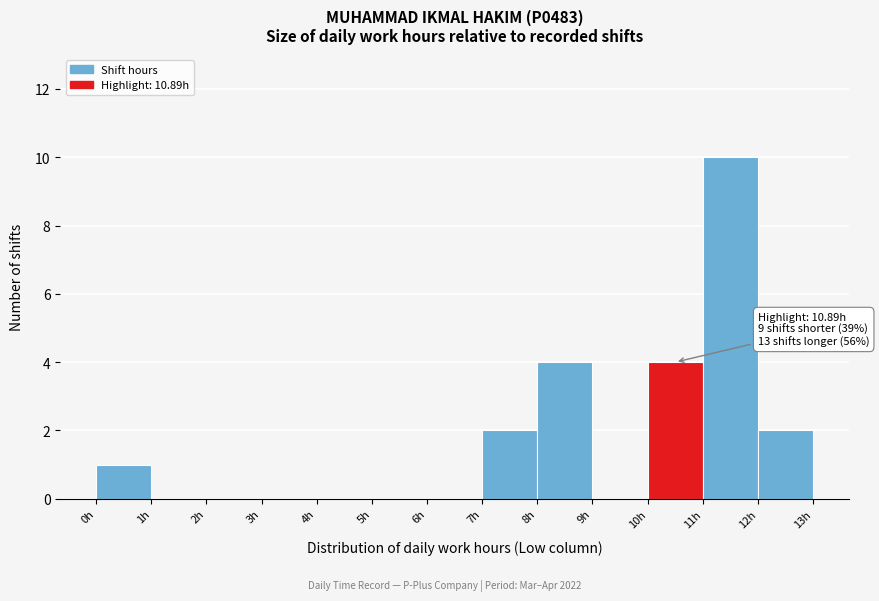

Over which range of the x-axis is the bar tallest?

11 to 12